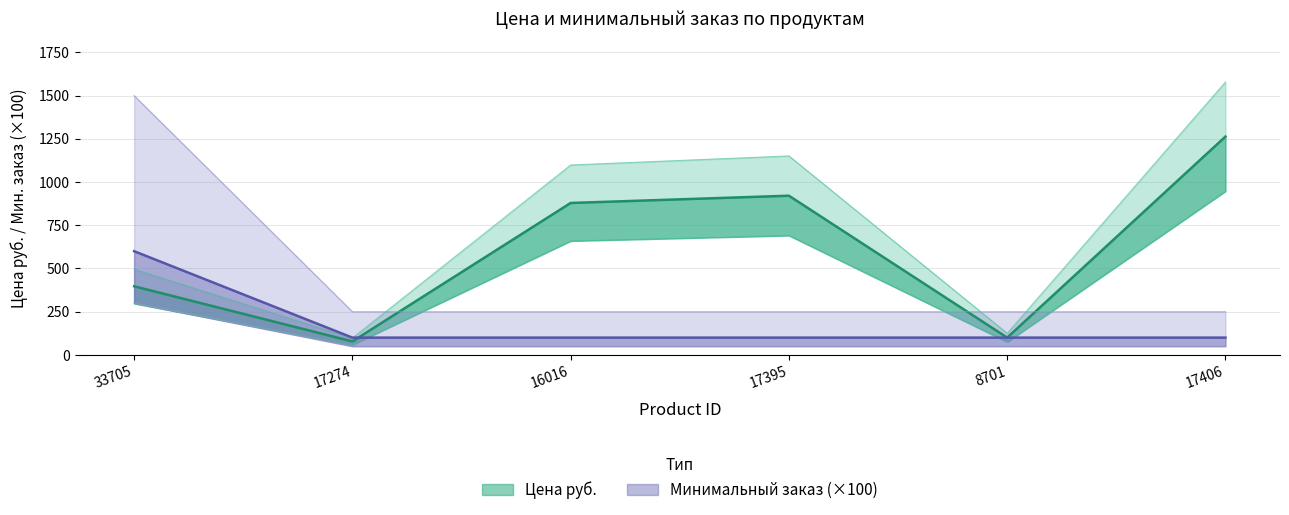

What position from the left is 16016?

3